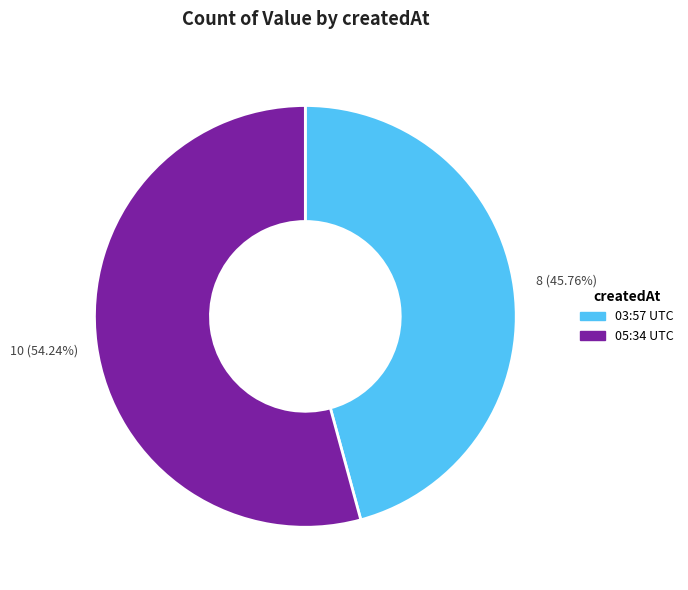

To the nearest percent, what is the average slice percentage?

50%